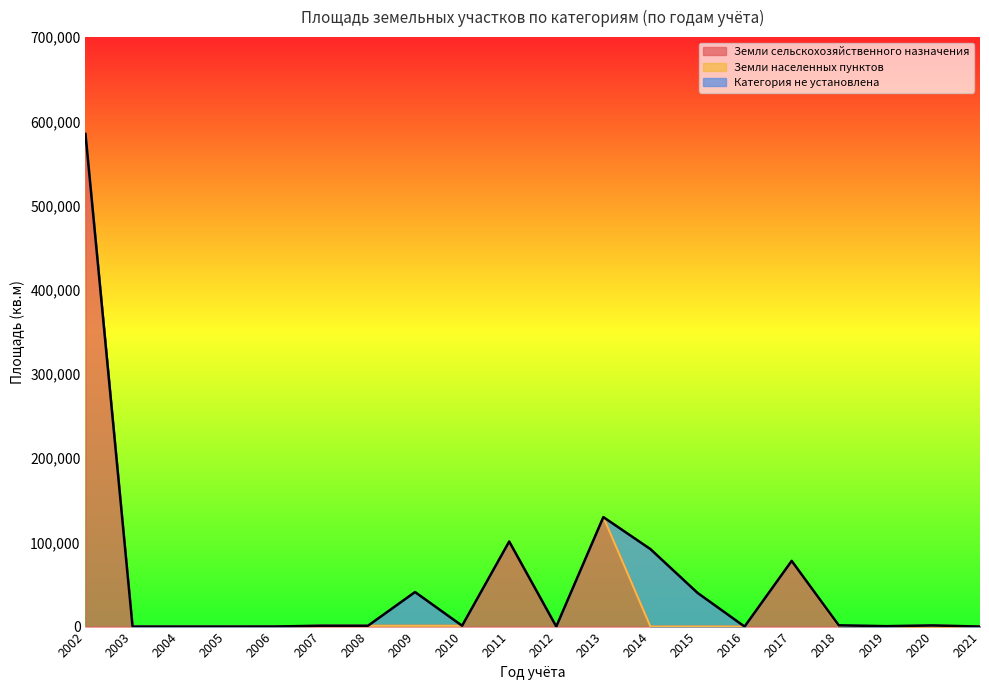

At how many categories does at least one series exceed 58233?

5